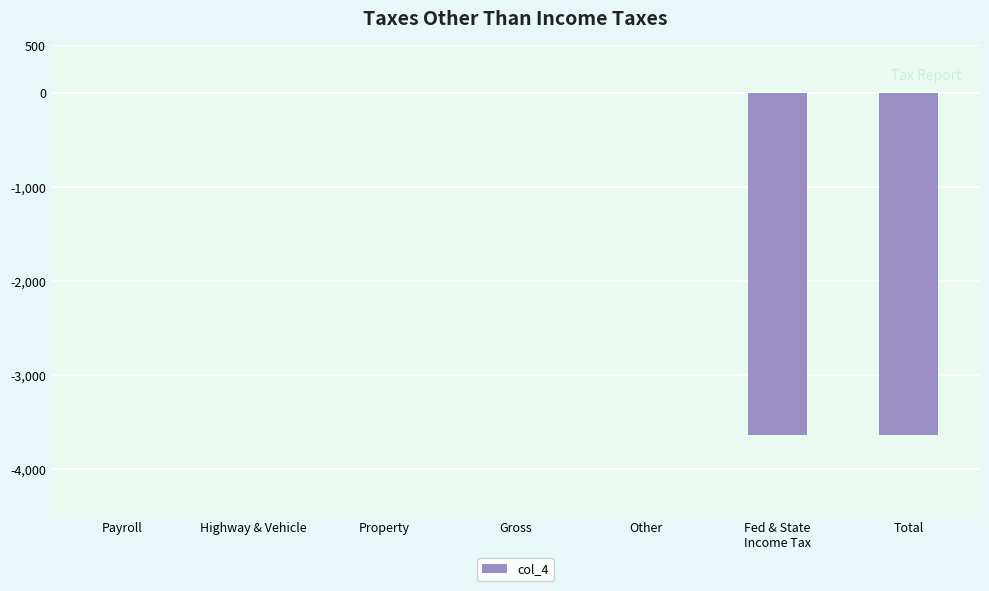

What is the sum of all values?

-7264